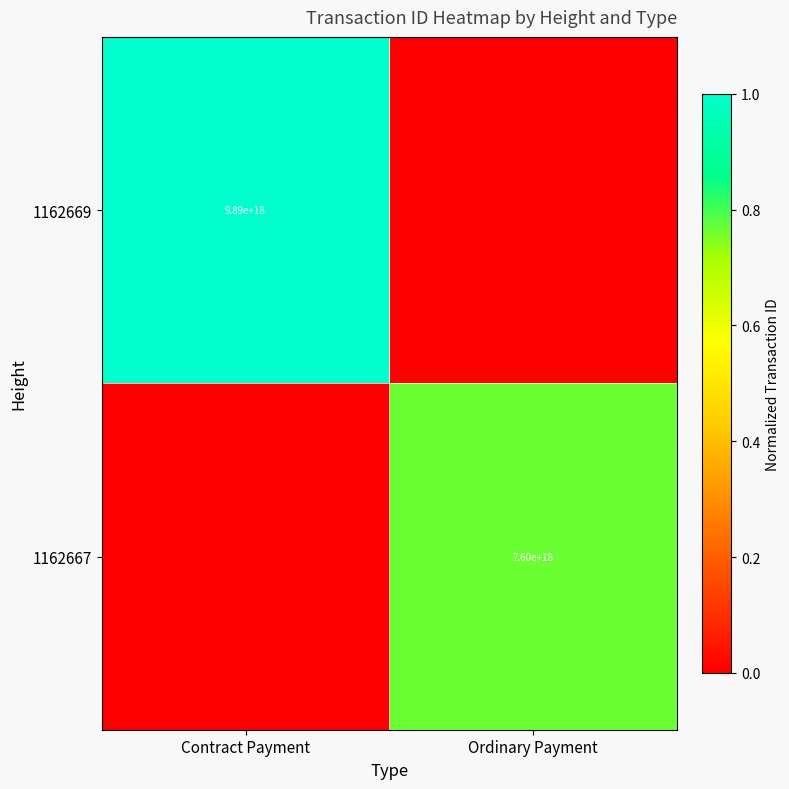

Which has a higher value, Contract Payment or Ordinary Payment?

Contract Payment